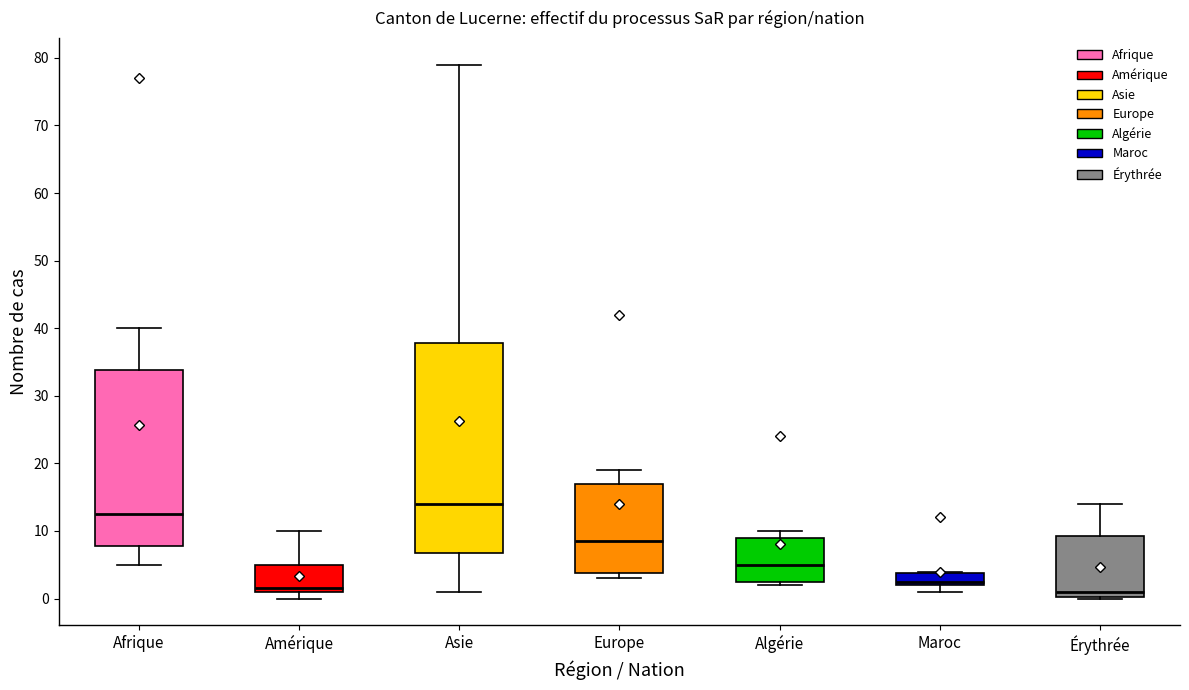

Where does the median line of the box for Algérie sit on the y-axis? The values are not printed on the chart, so give them approximately, as read against the axis.

5